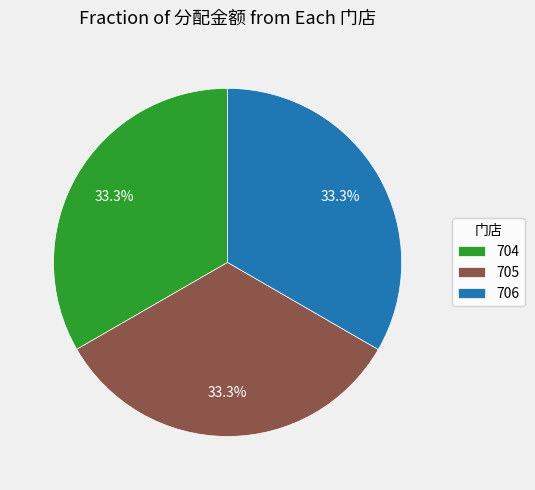

To the nearest percent, what is the combined percentage of 704 and 705?

67%